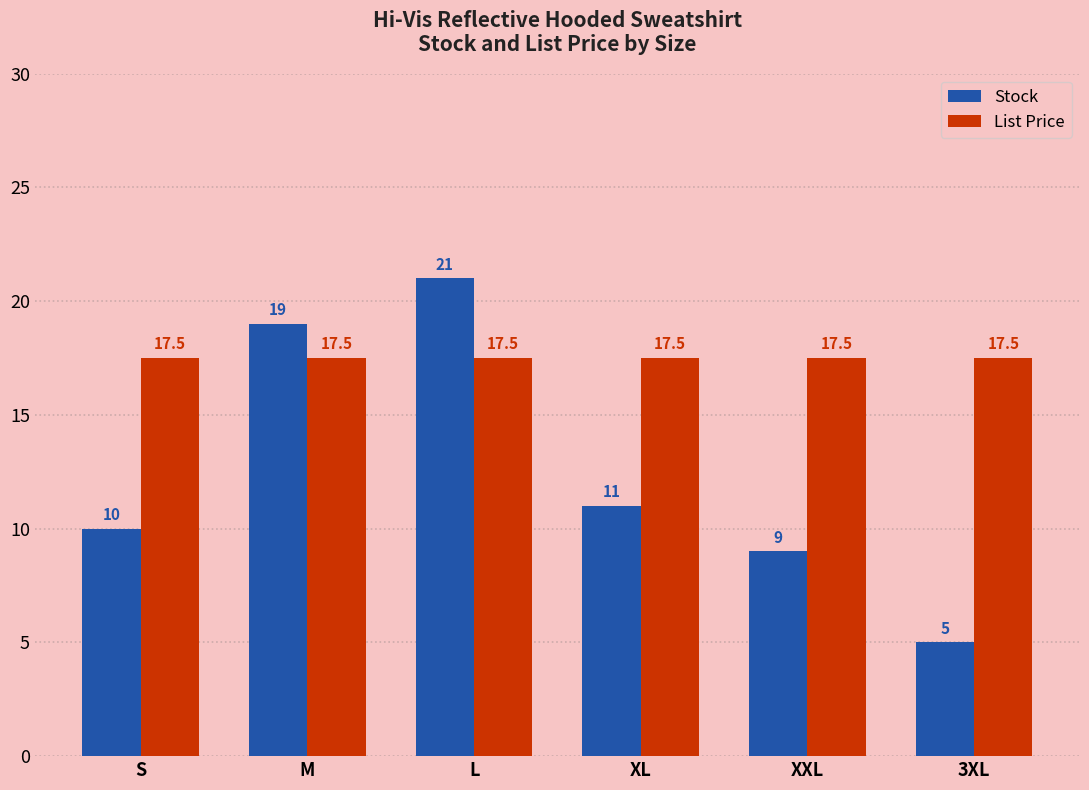

Between S and M, which series saw the biggest shift?

Stock